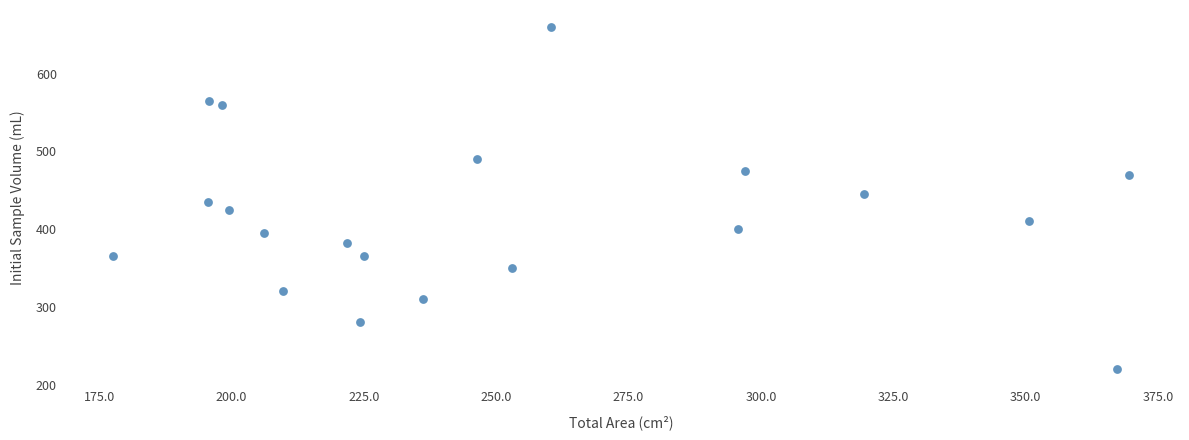

What is the range of Y values (max minus min)?

440